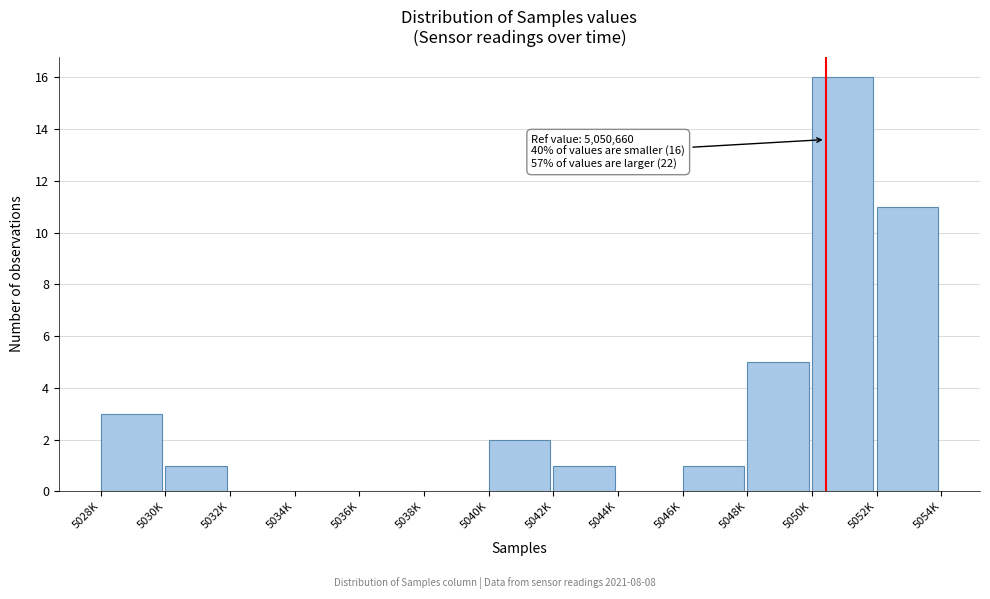

Reading left to right, what are all the values shown in this chart?

5028K=3	5030K=1	5032K=0	5034K=0	5036K=0	5038K=0	5040K=2	5042K=1	5044K=0	5046K=1	5048K=5	5050K=16	5052K=11